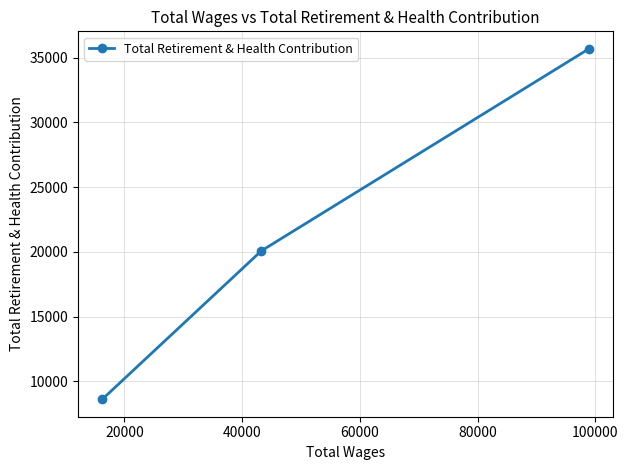

How many values are below 20089?

1